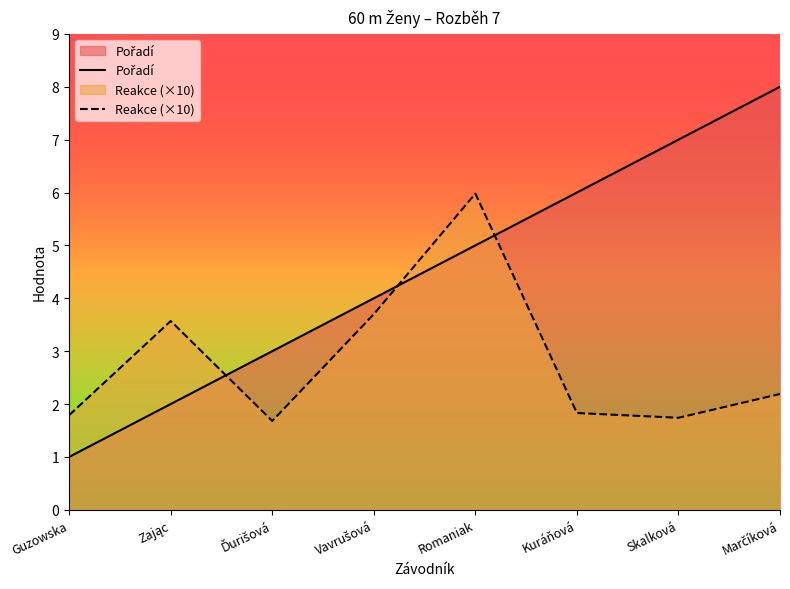

Does the chart display data point markers on the line(s)?

No